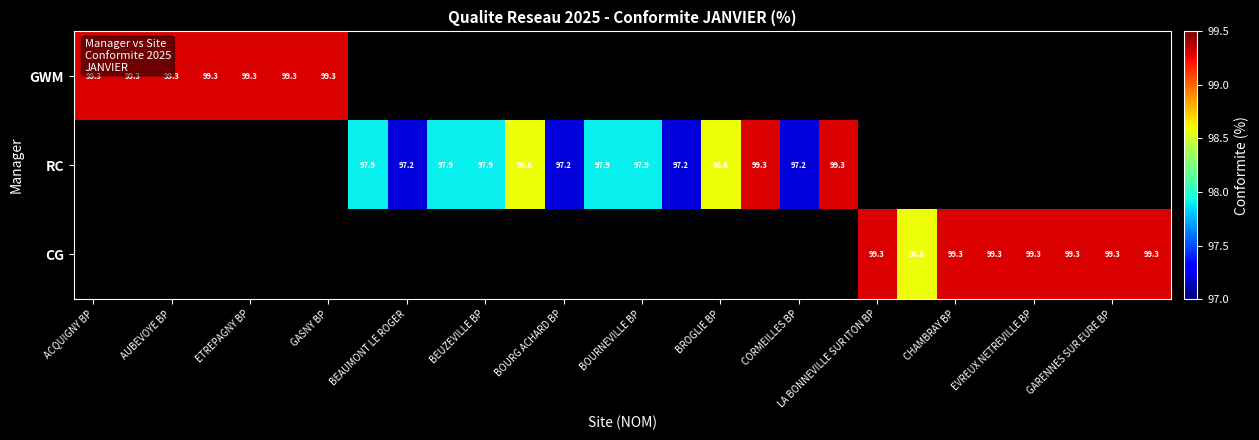

The RC series shows 97.2 at BOURG ACHARD BP. True or false?

True